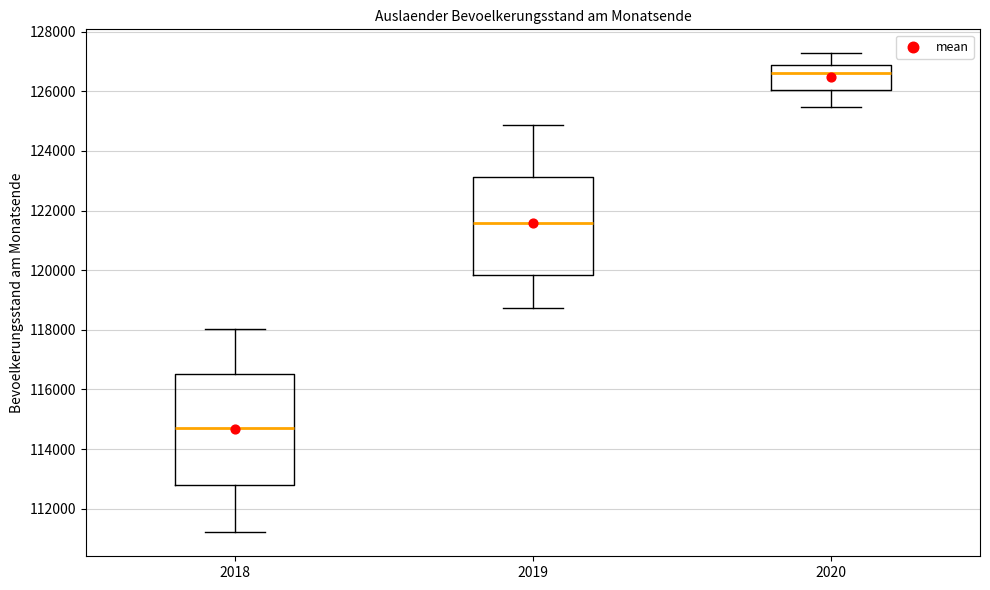

Which box has the highest median line?

2020